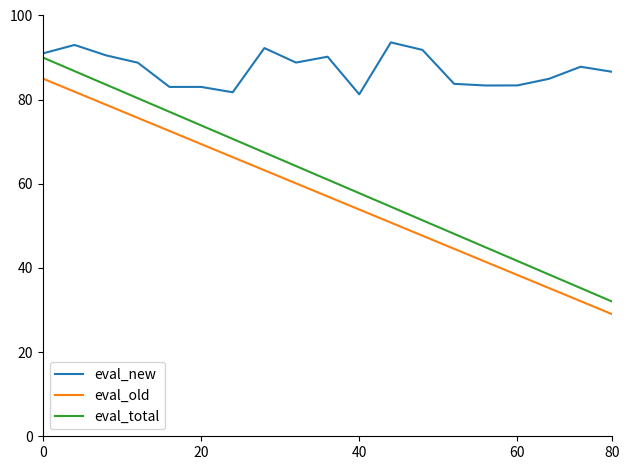

True or false: eval_new and eval_old cross at least once.

False